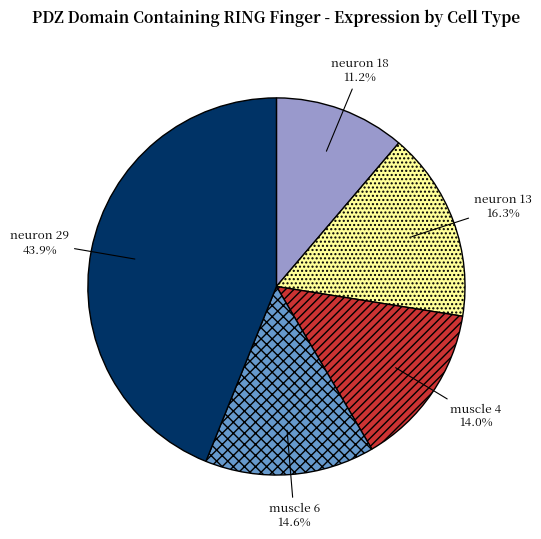

Is there a majority slice in this chart?

No